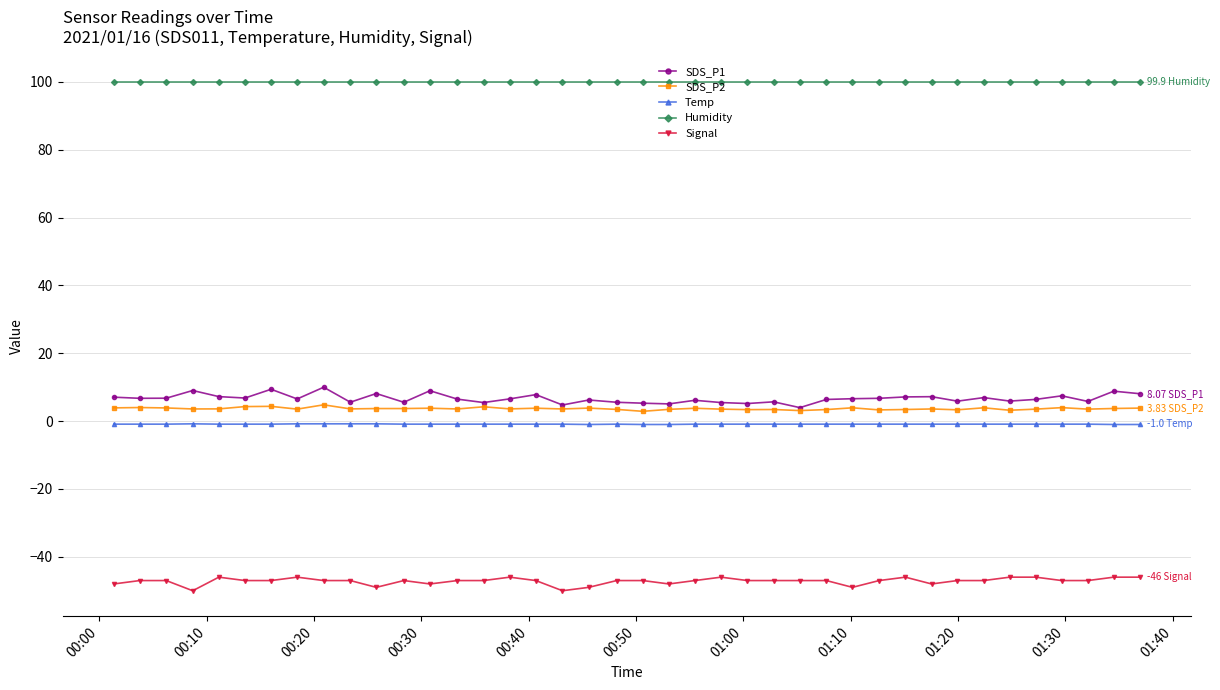

How many data points does each series have?

40